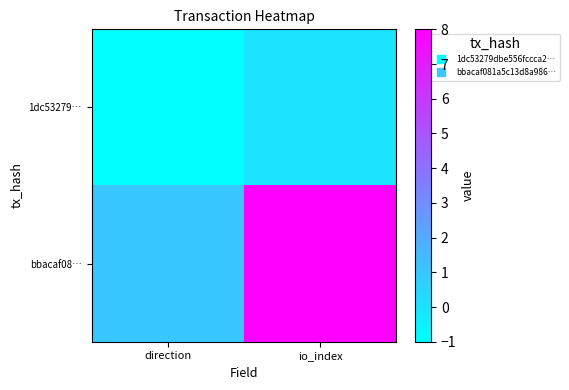

At which category is the sum across all series the highest?

io_index